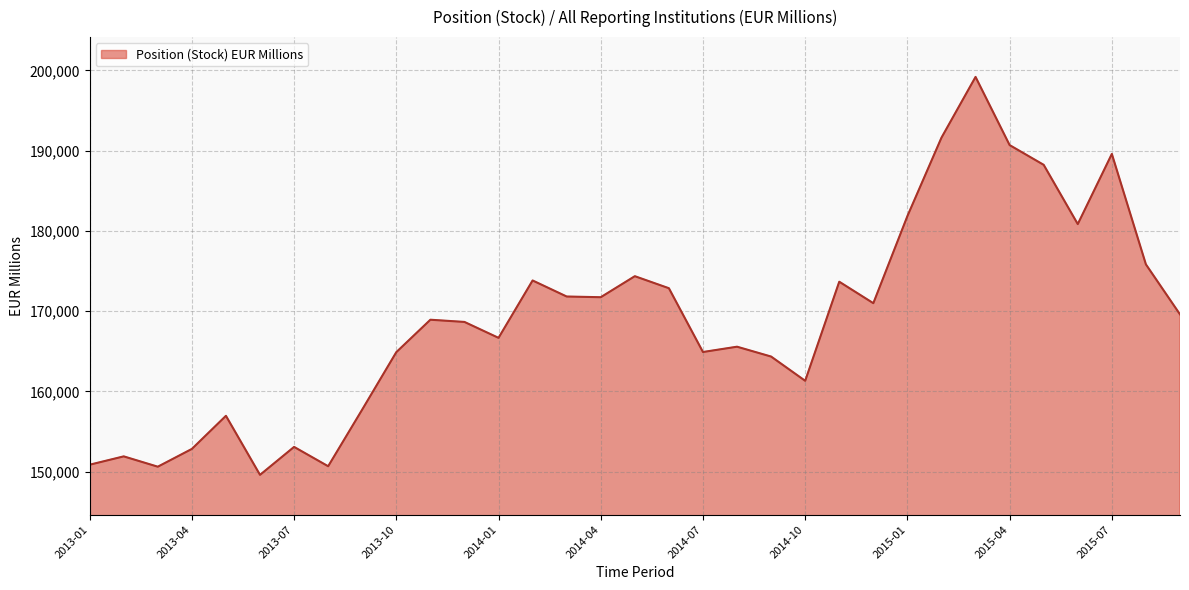

What is the minimum value shown in the chart?

149600